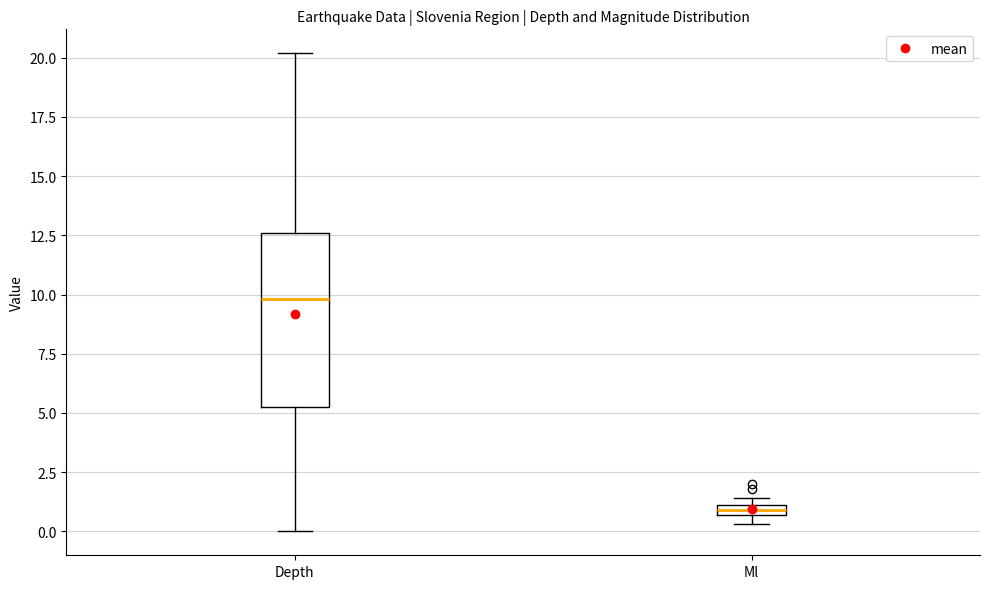

Where does the median line of the box for Depth sit on the y-axis? The values are not printed on the chart, so give them approximately, as read against the axis.

10.0